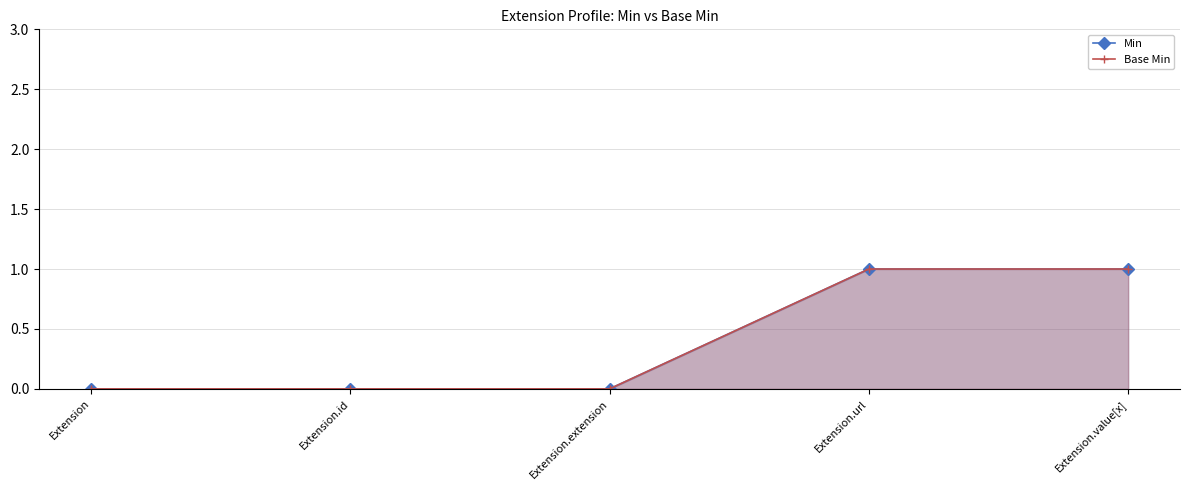

At how many categories does at least one series exceed 0?

2